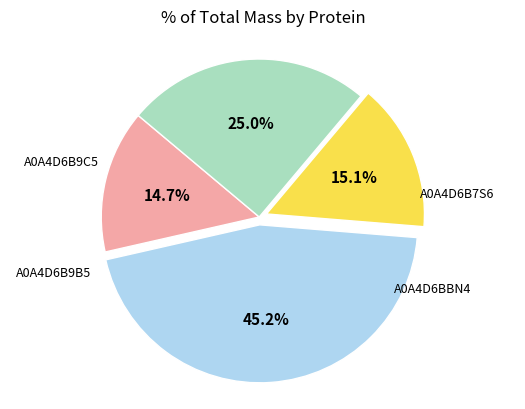

Count the number of slices in the pie.

4